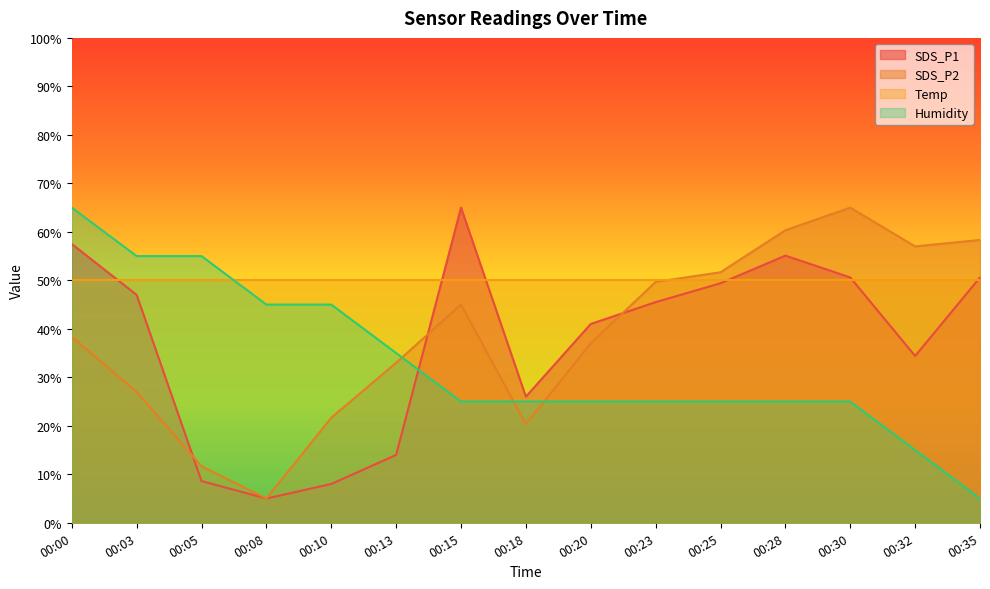

Does the chart display data point markers on the line(s)?

No